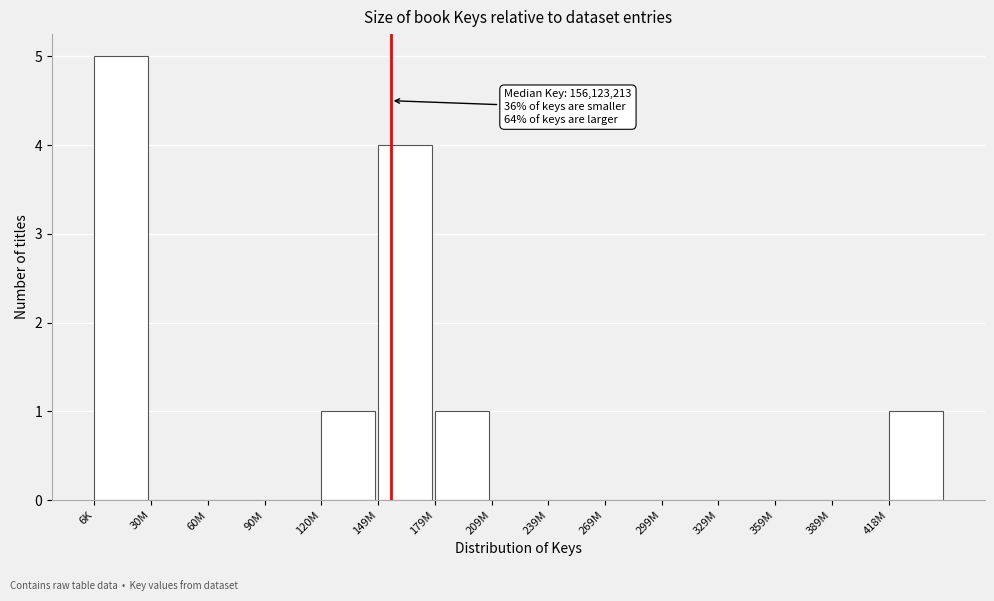

Reading left to right, transcribe all the data shown in this chart.

6K=5	30M=0	60M=0	90M=0	120M=1	149M=4	179M=1	209M=0	239M=0	269M=0	299M=0	329M=0	359M=0	389M=0	418M=1